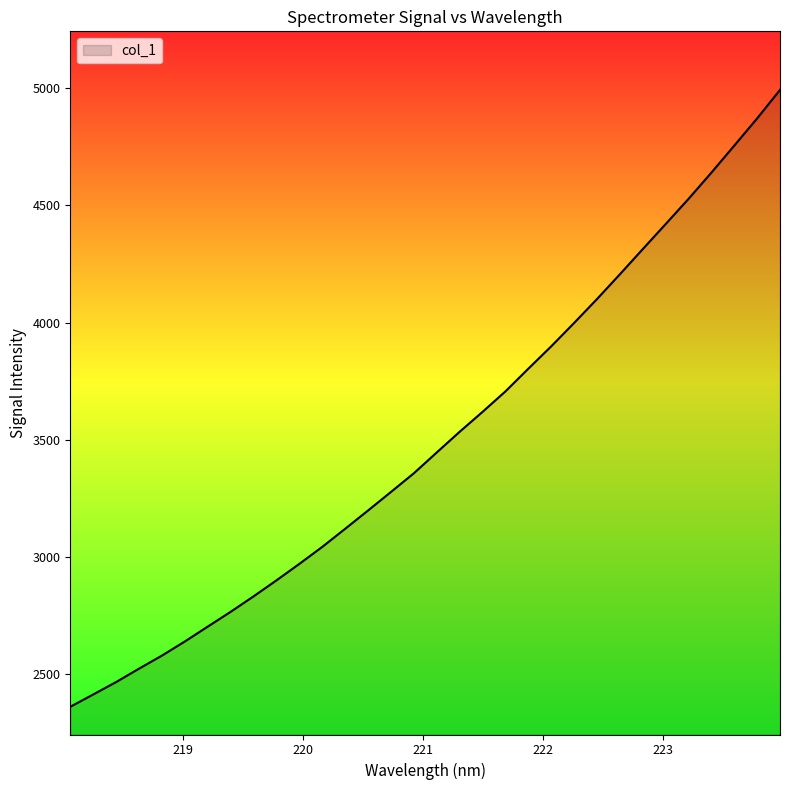

What is the difference between the maximum and minimum values?

2630.0